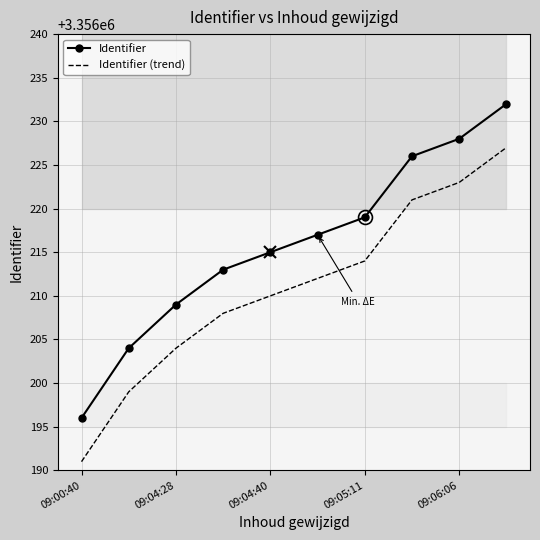

What are all the series names shown in the legend?

Identifier, Identifier (trend)